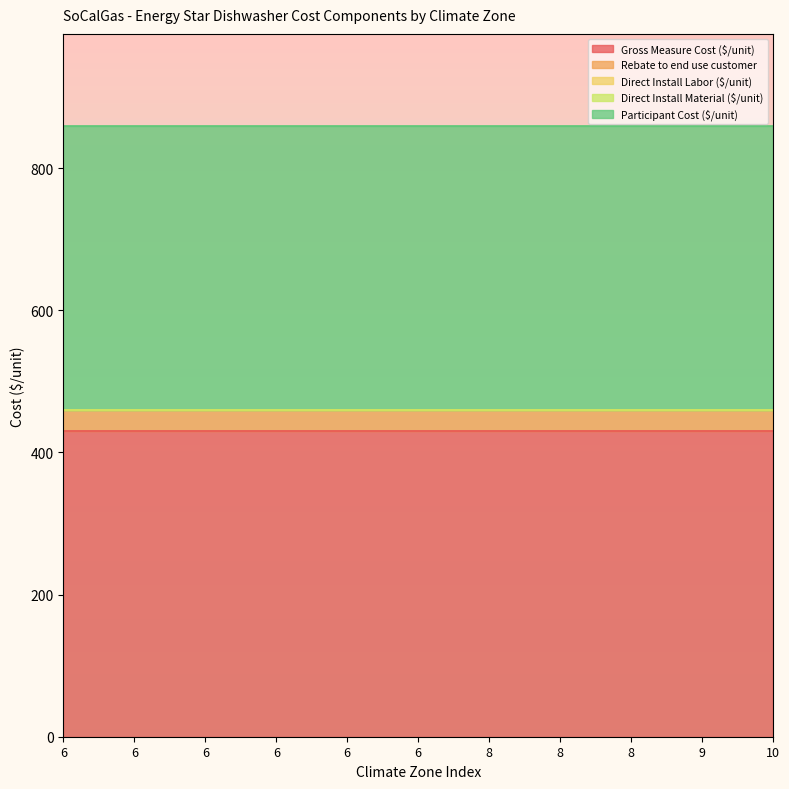

What is the greatest value displayed?

429.9